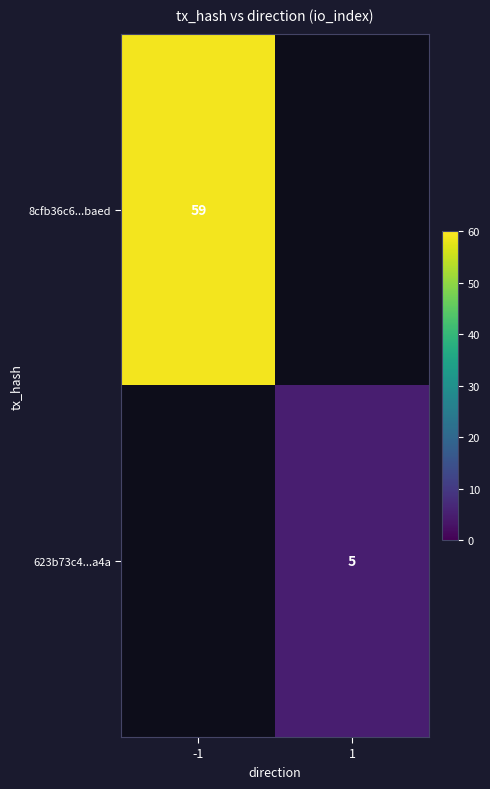

The value of 8cfb36c6...baed at -1 is 59. True or false?

True